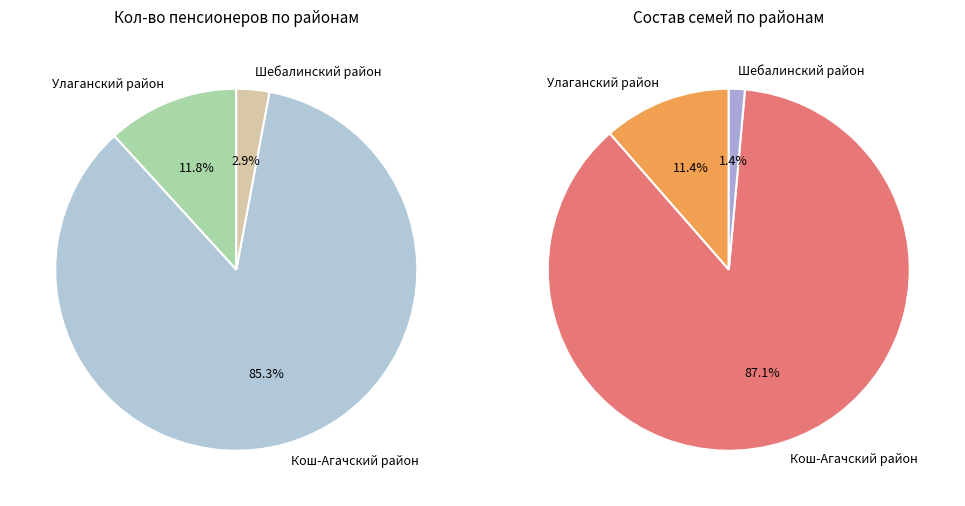

Combined, do Шебалинский район and Кош-Агачский район account for over 50%?

Yes